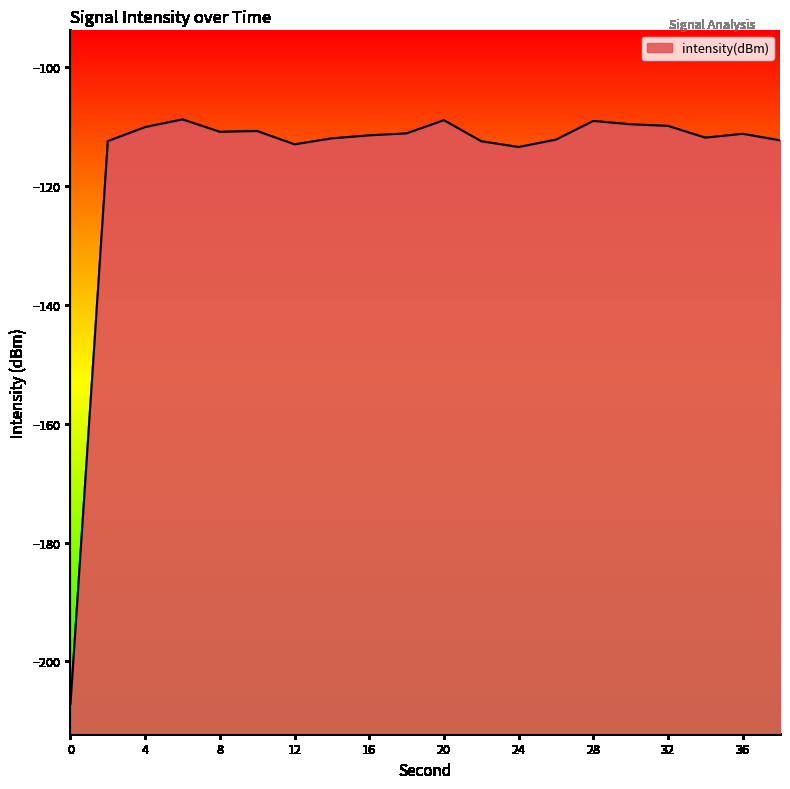

What is the value of the 9th point from the left?

-111.5